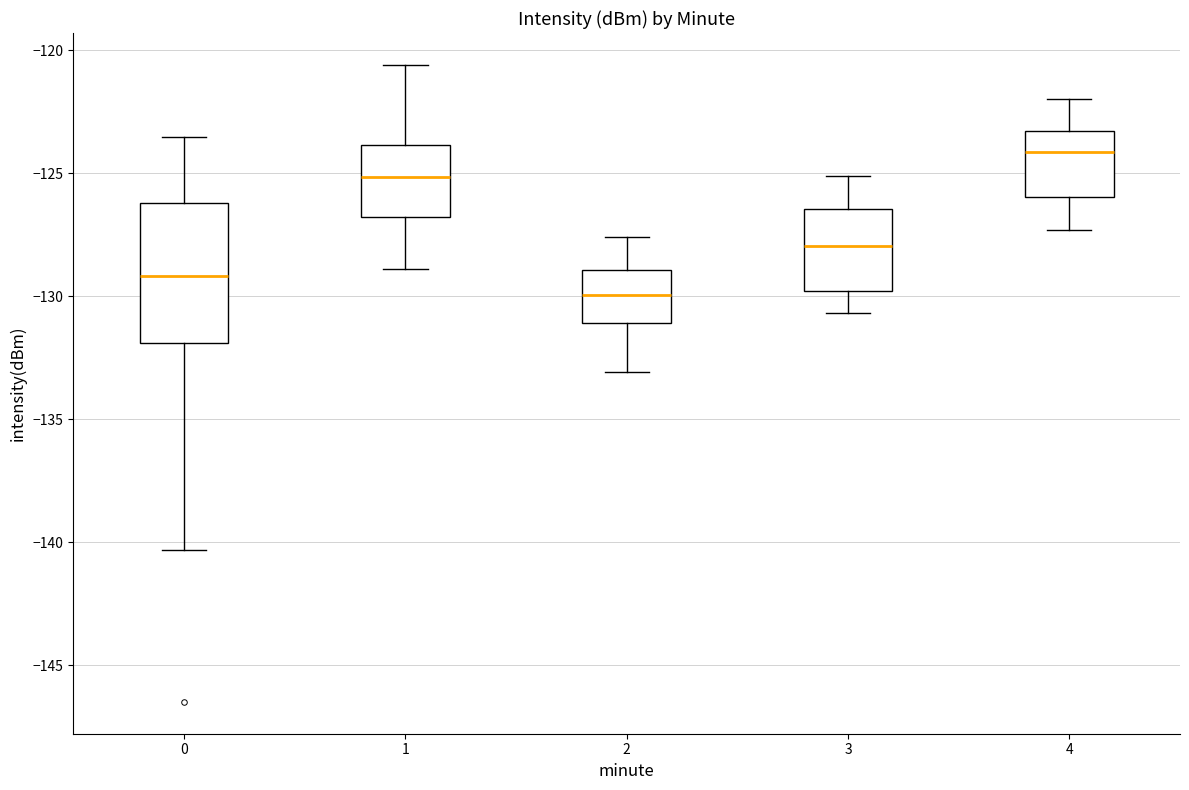

Which box is the tallest, from its lower edge to its upper edge?

0